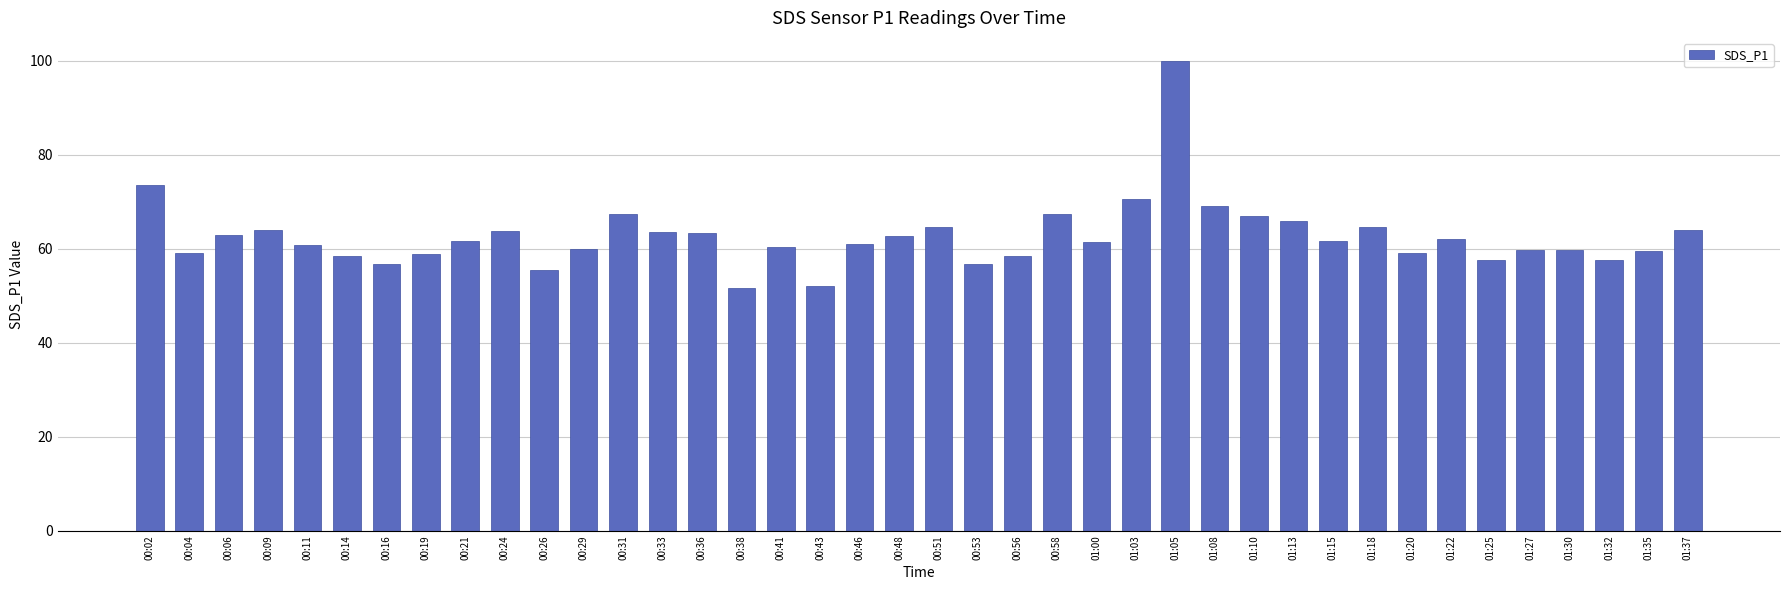

What is the label of the 27th bar from the left?

01:05